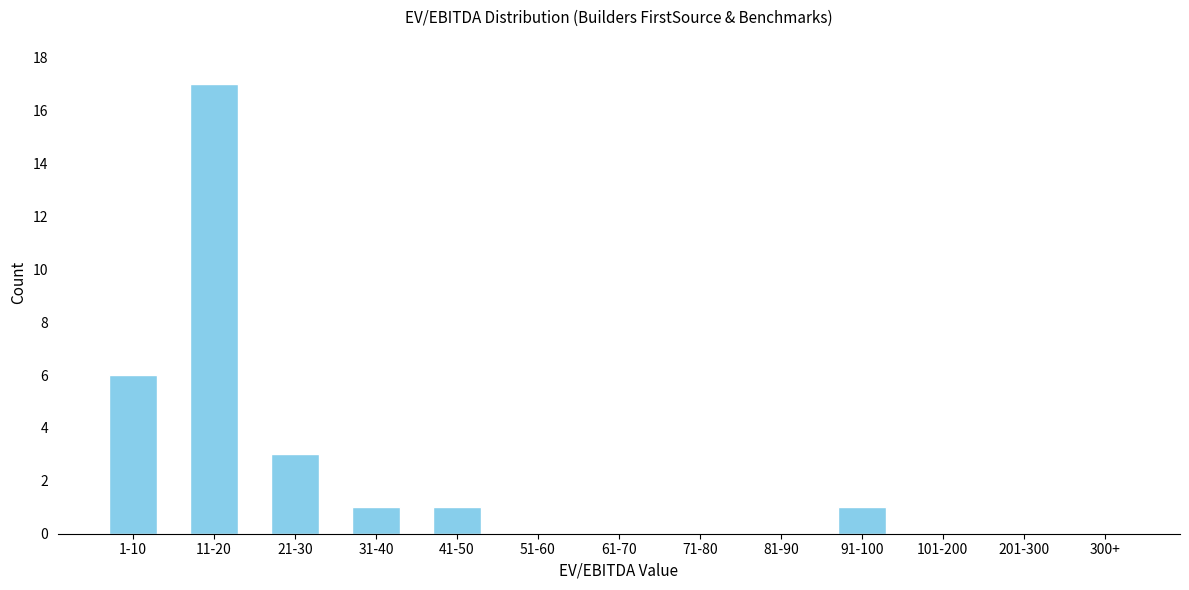

Reading left to right, list all the values displayed in this chart.

1-10=6	11-20=17	21-30=3	31-40=1	41-50=1	51-60=0	61-70=0	71-80=0	81-90=0	91-100=1	101-200=0	201-300=0	300+=0